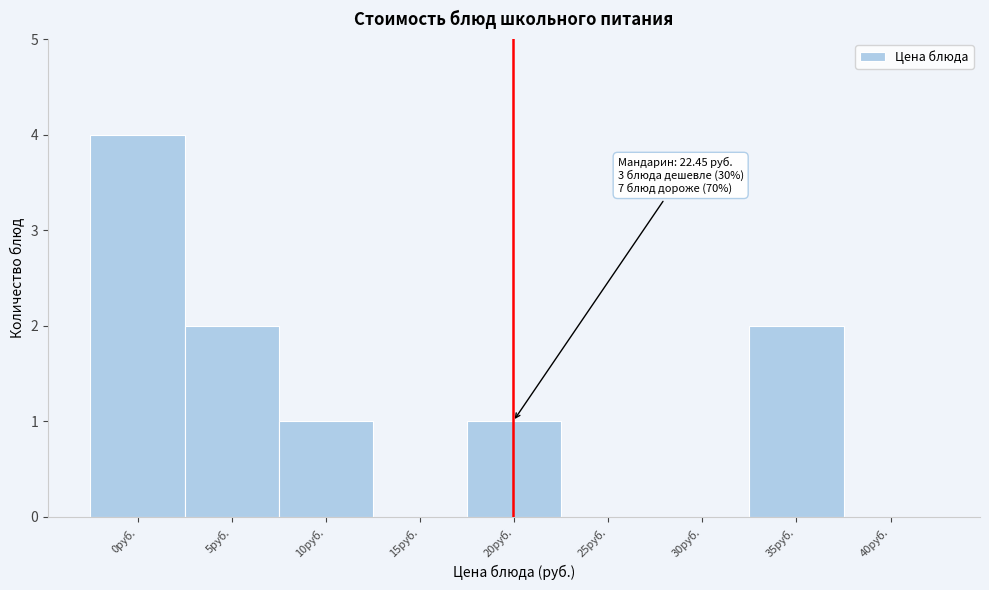

Reading right to left, what are all the values shown in this chart?

40руб.=0	35руб.=2	30руб.=0	25руб.=0	20руб.=1	15руб.=0	10руб.=1	5руб.=2	0руб.=4